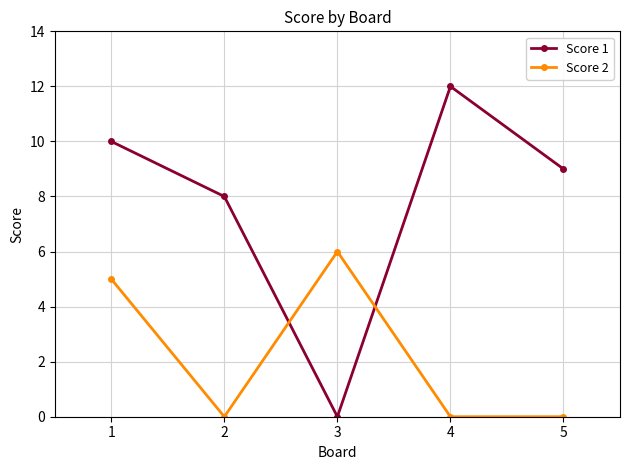

Which series has the widest spread of values?

Score 1